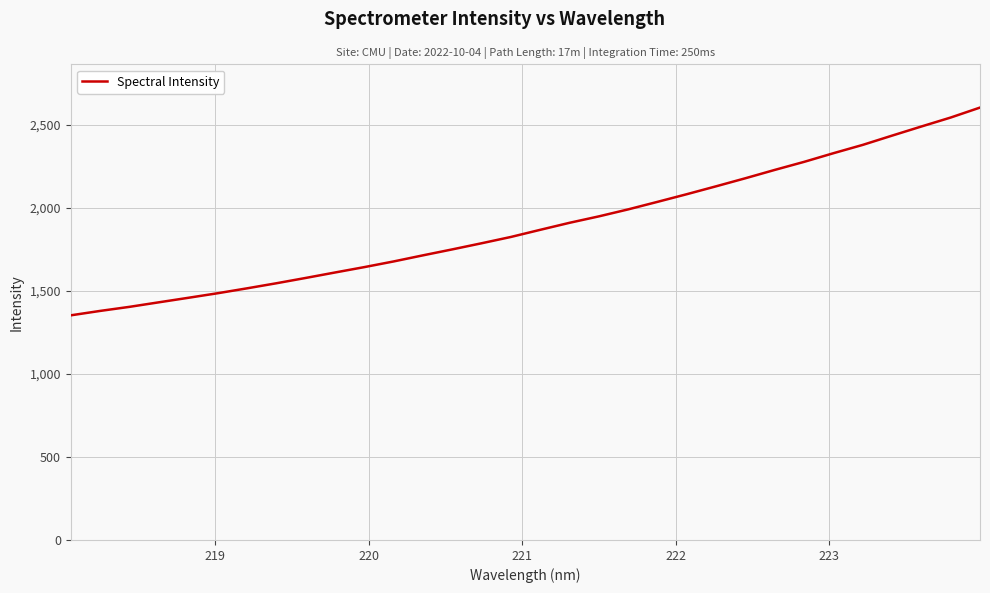

What is the smallest value displayed?

1353.1